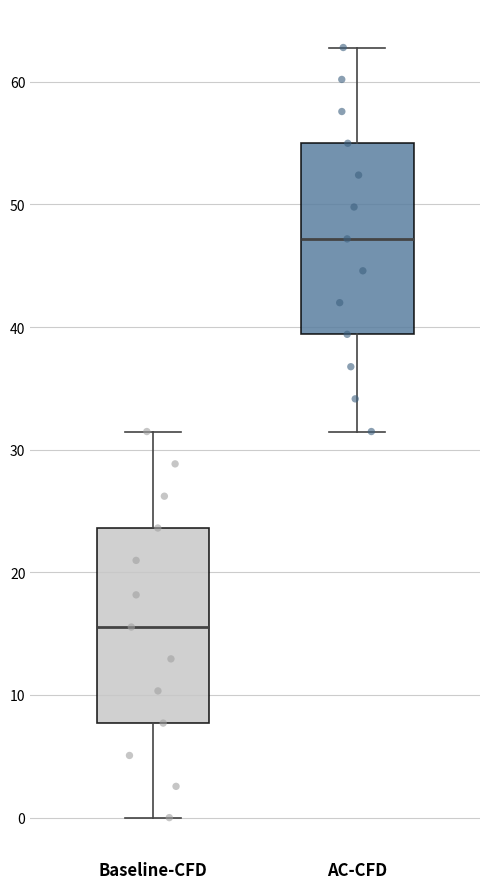

Which box's median line is the lowest?

Baseline-CFD